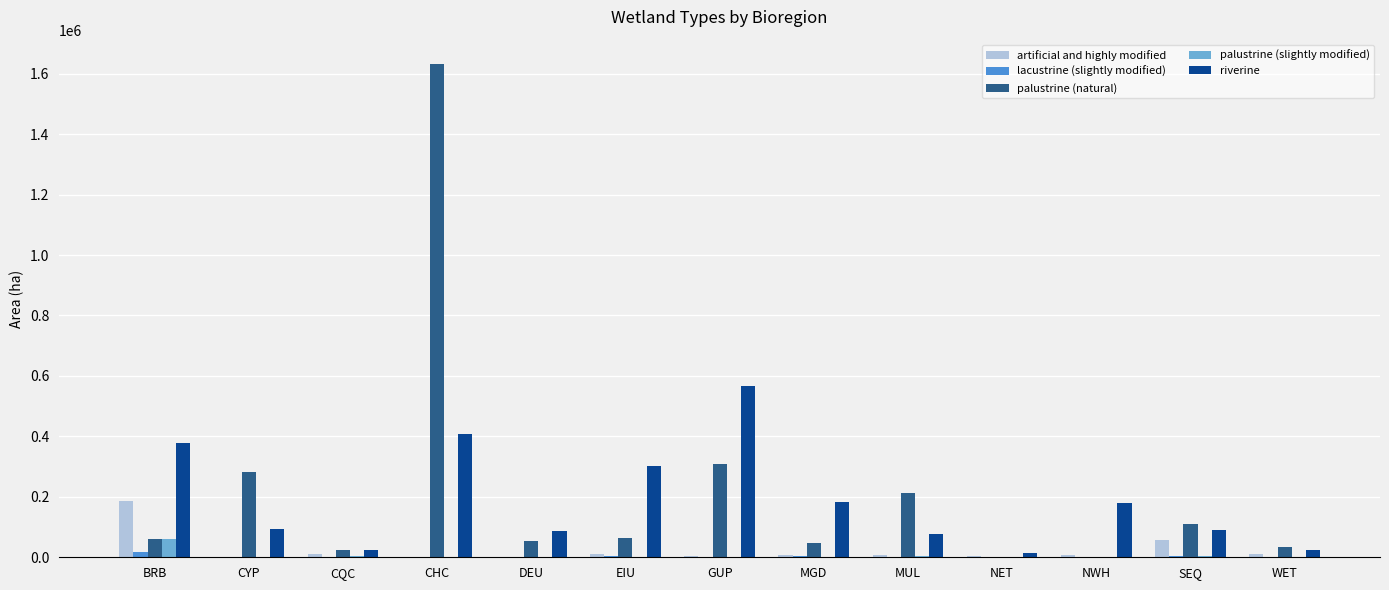

What is the sum of all riverine values?

2427939